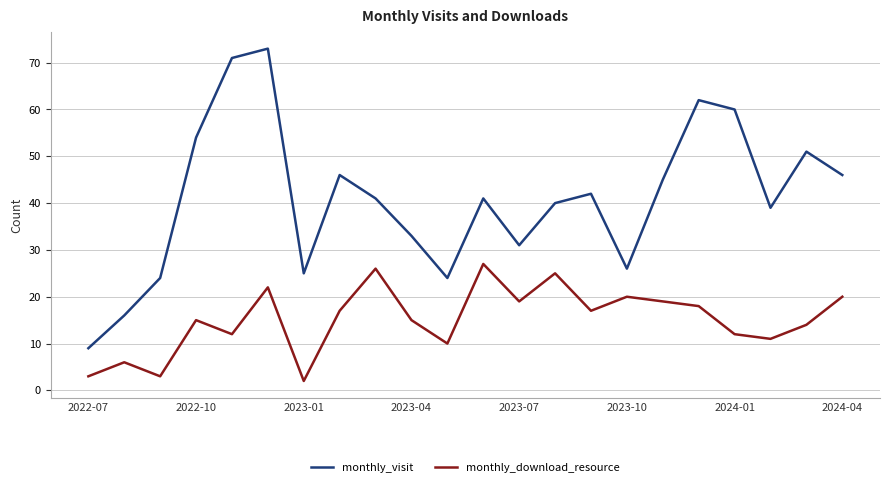

What is the sum of all monthly_download_resource values?

333